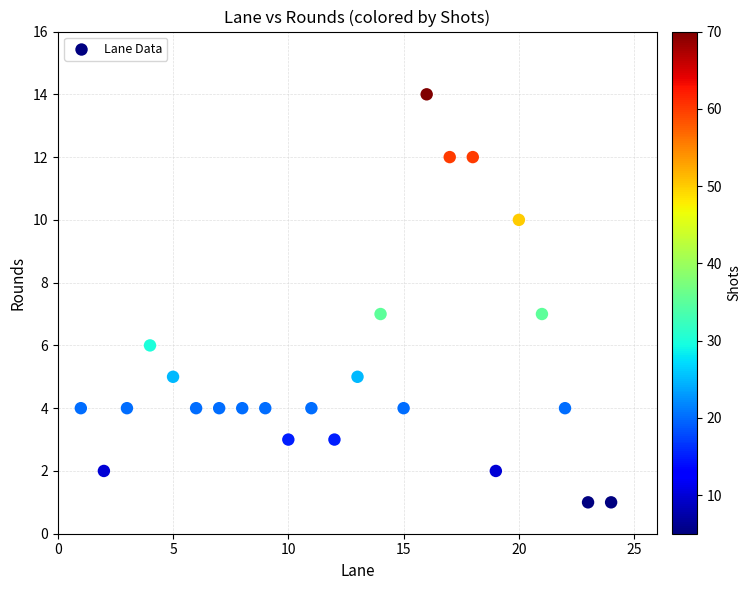

What is the range of Y values (max minus min)?

13